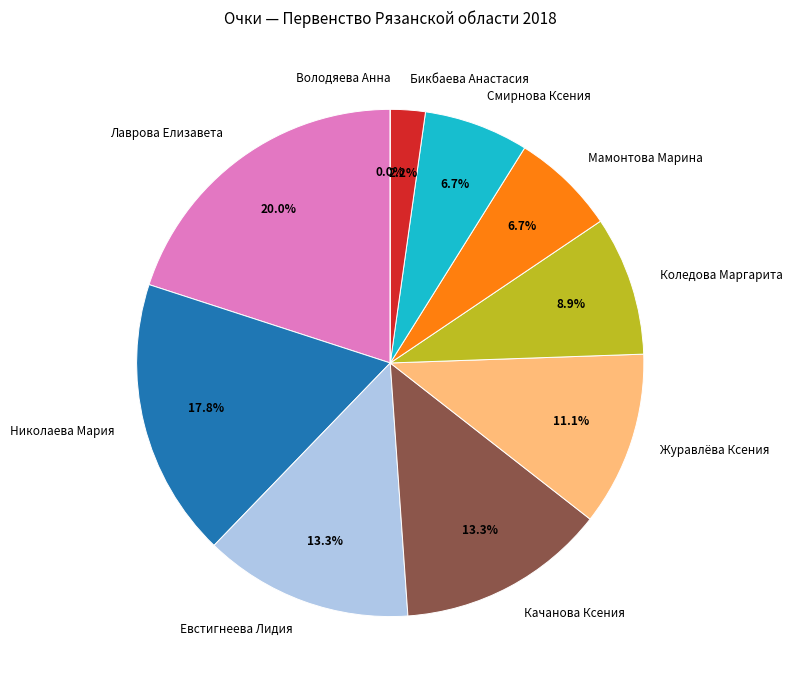

Combined, what portion of the pie is Бикбаева Анастасия and Смирнова Ксения?

8.9%